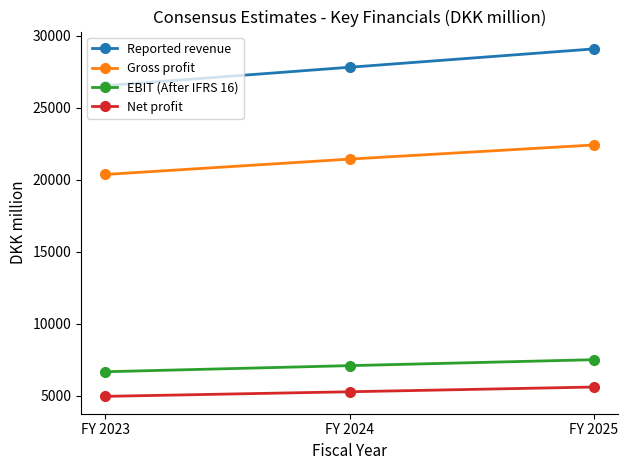

What is the value of the EBIT (After IFRS 16) point at the 2nd from the left?

7081.3